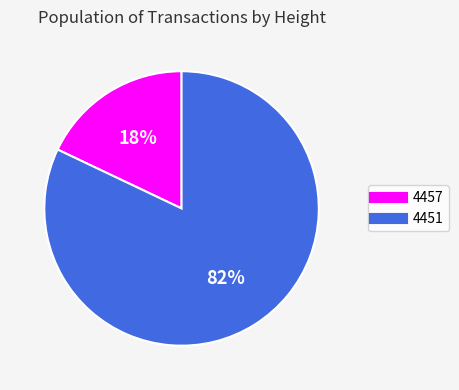

Is there a majority slice in this chart?

Yes